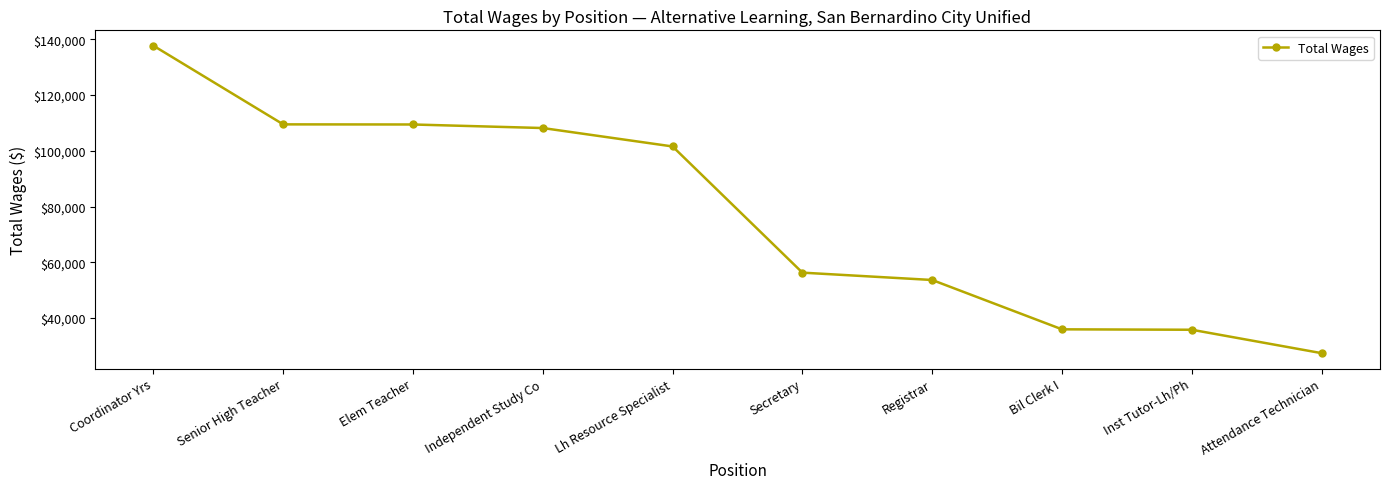

True or false: there are more than 2 points higher than both neighbors.

False